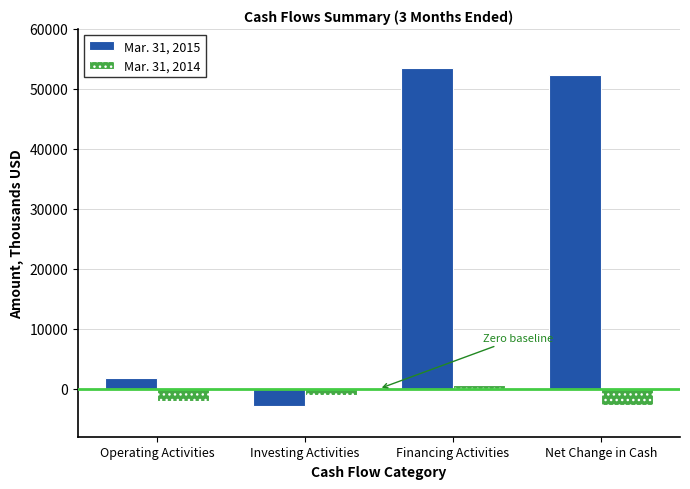

What is the difference between the highest and lowest values at Financing Activities?

52838